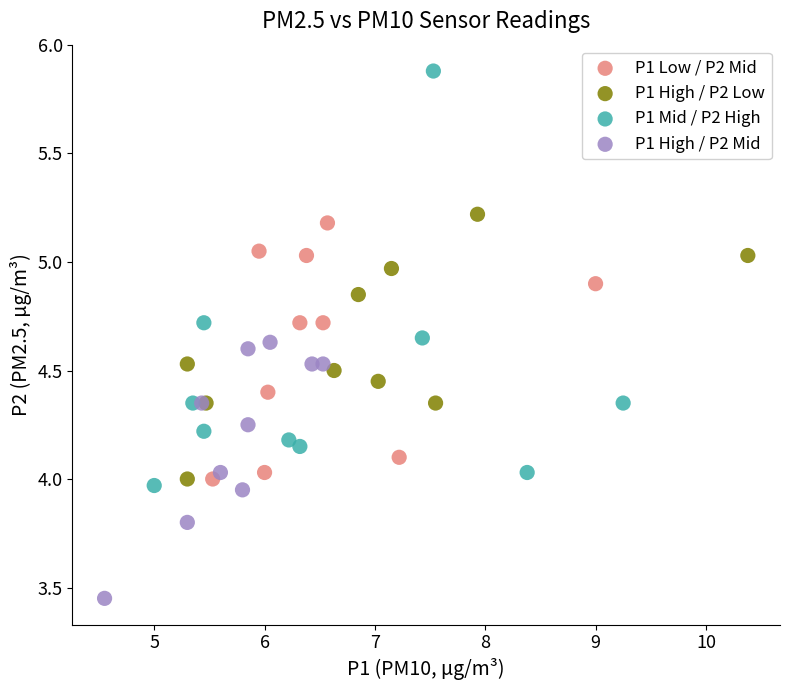

Which series has the largest Y range (max minus min)?

P1 Mid / P2 High